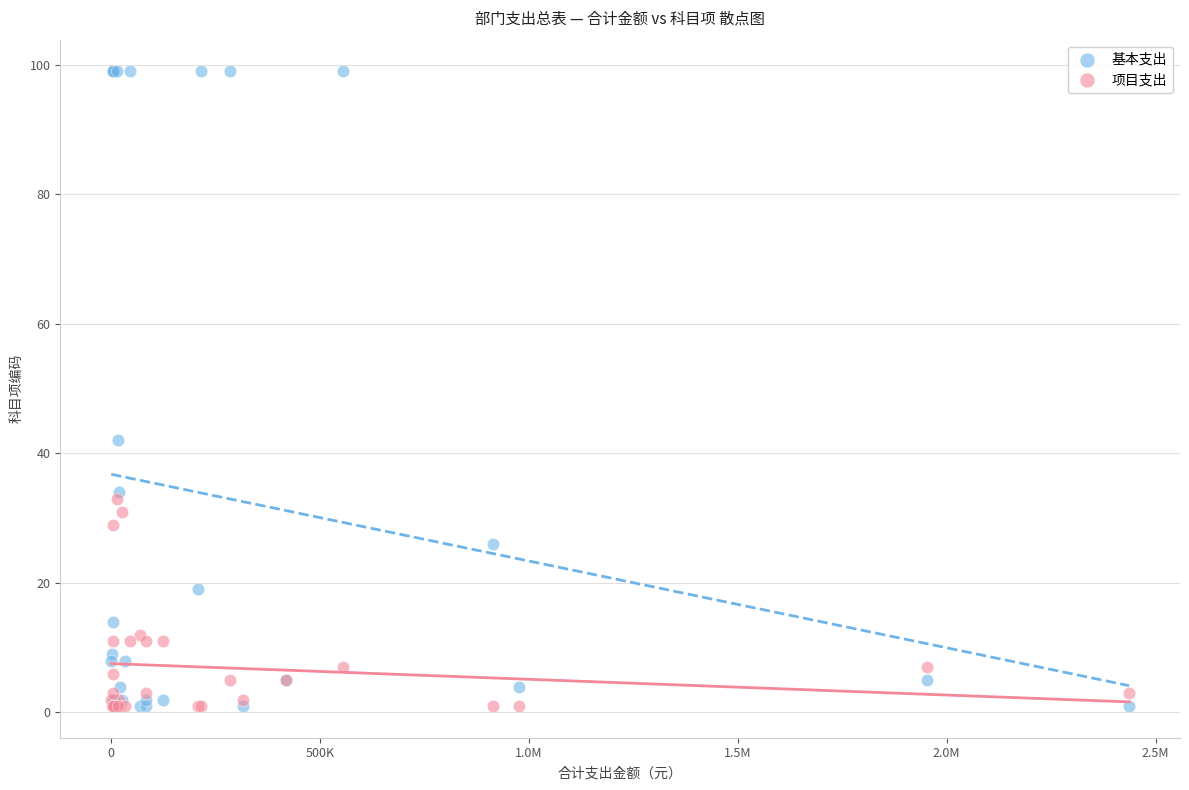

Which series reaches the maximum Y coordinate?

基本支出